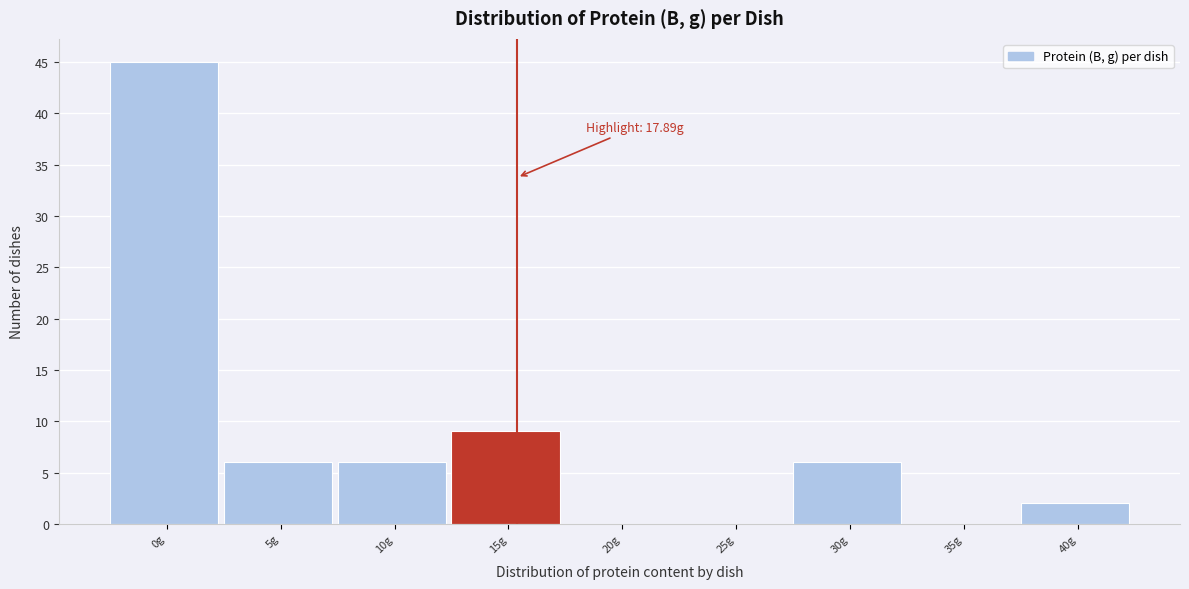

Reading left to right, extract all data points from this chart.

0g=45	5g=6	10g=6	15g=9	20g=0	25g=0	30g=6	35g=0	40g=2